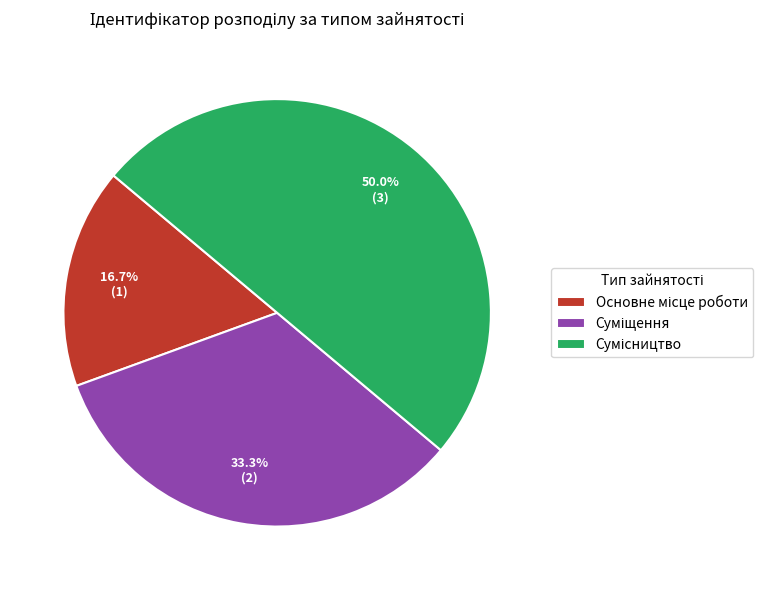

Between Суміщення and Основне місце роботи, which is larger?

Суміщення